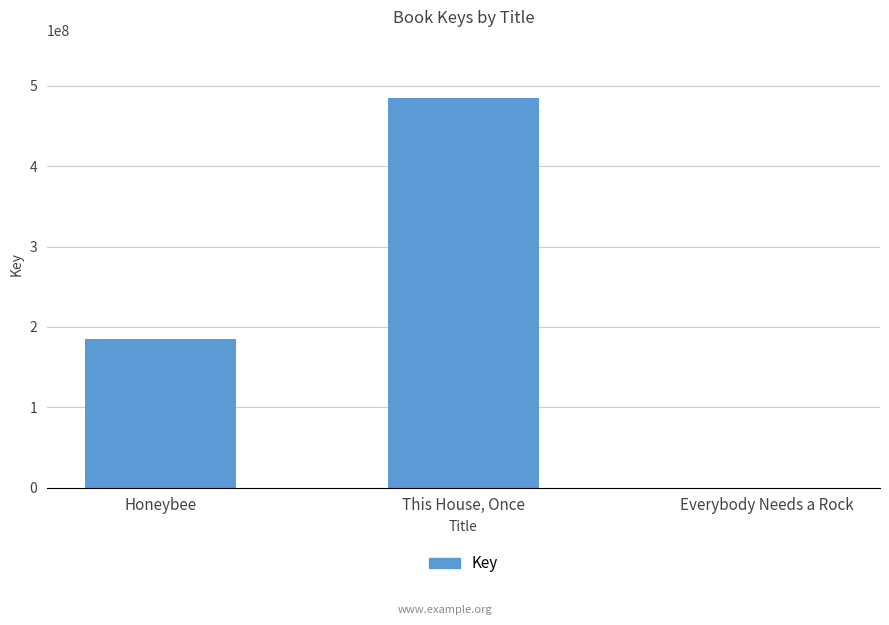

The value at Honeybee is 127237567. True or false?

False